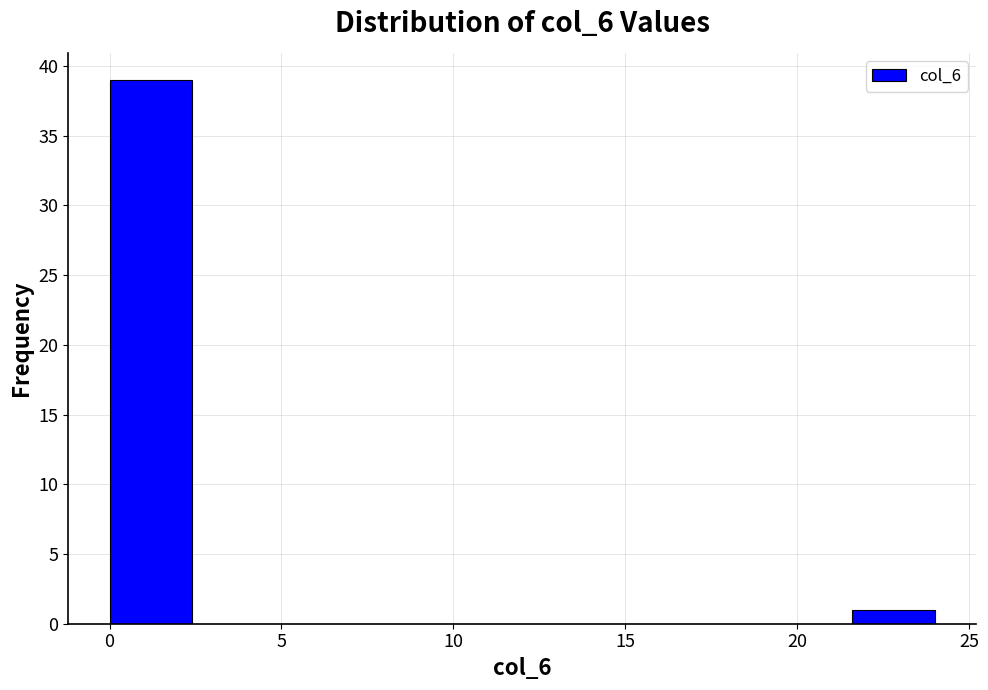

Over which range of the x-axis is the bar tallest?

0.0 to 2.4